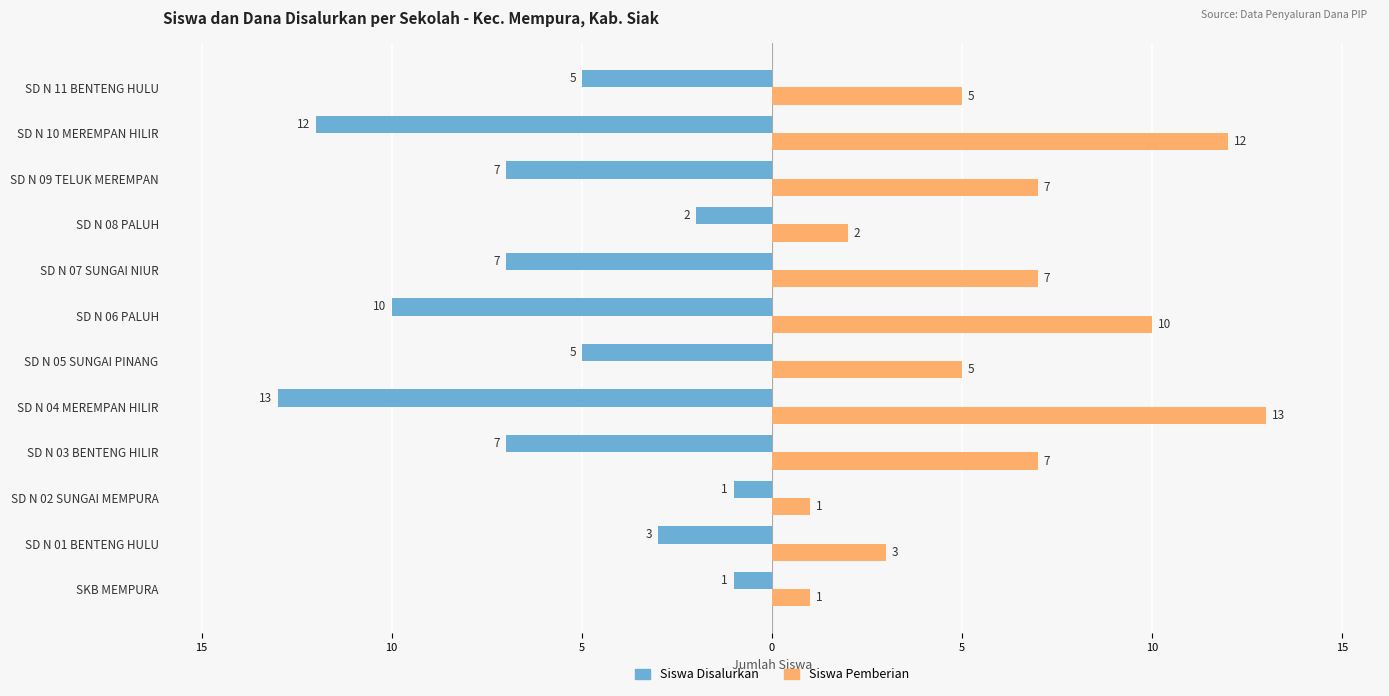

What are all the series names shown in the legend?

Siswa Disalurkan, Siswa Pemberian